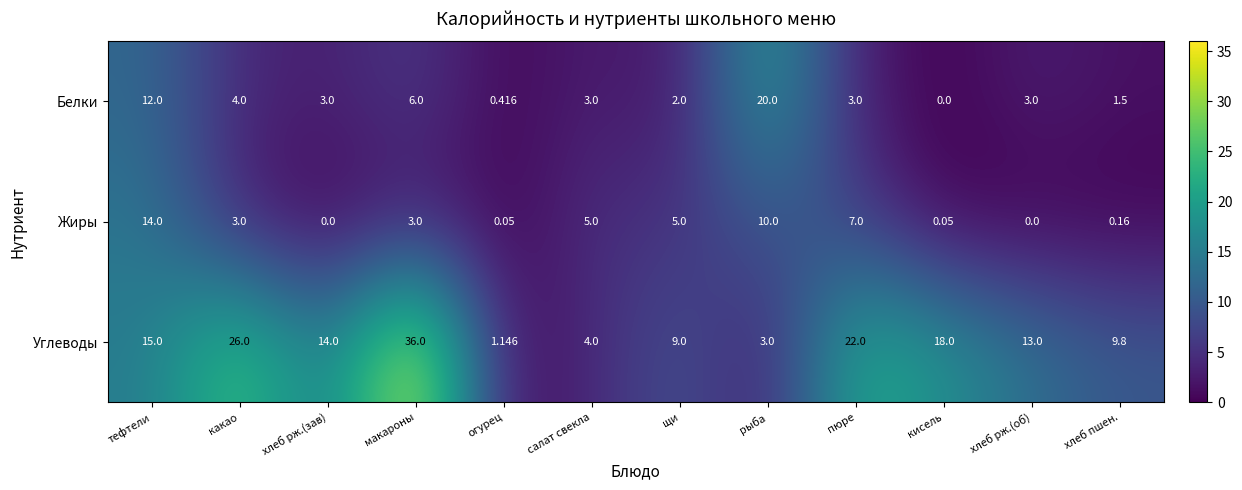

Which series has the widest spread of values?

Углеводы